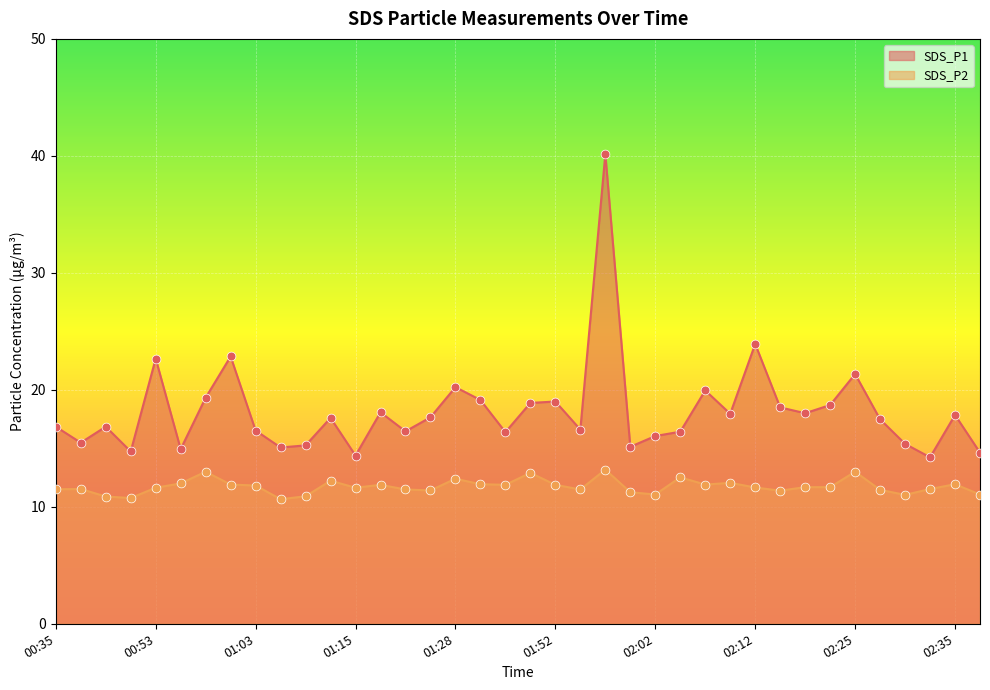

What is the total value across all series at 01:15?

26.0